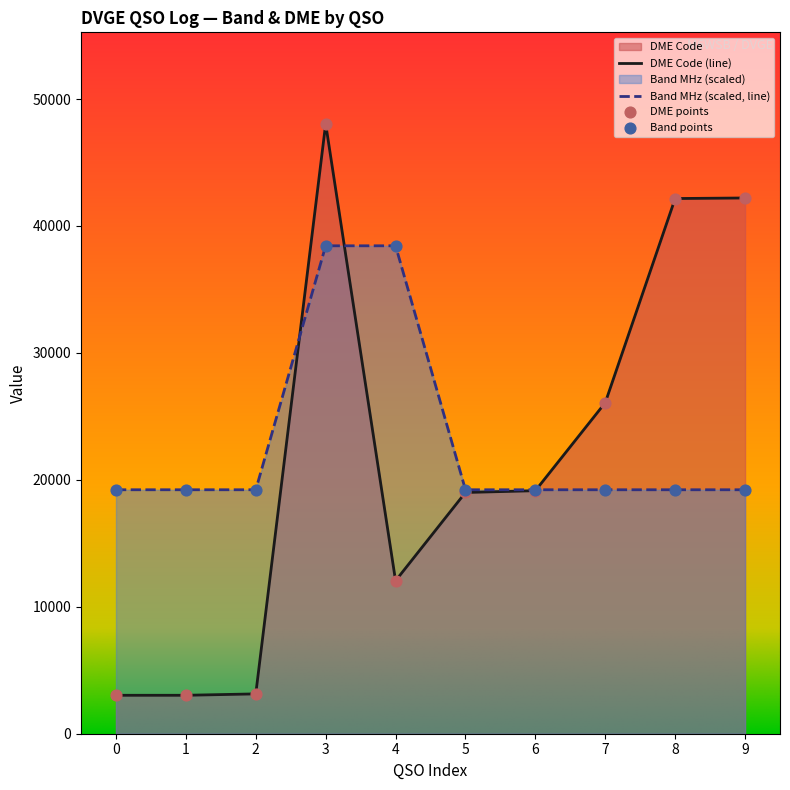

Which series contains the highest Y value?

DME Code